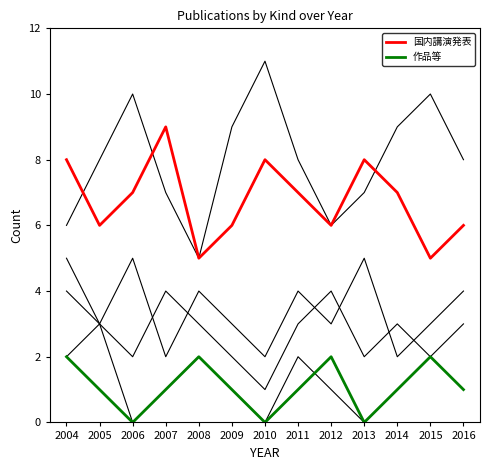

What is the total value across all series at 2007?

24